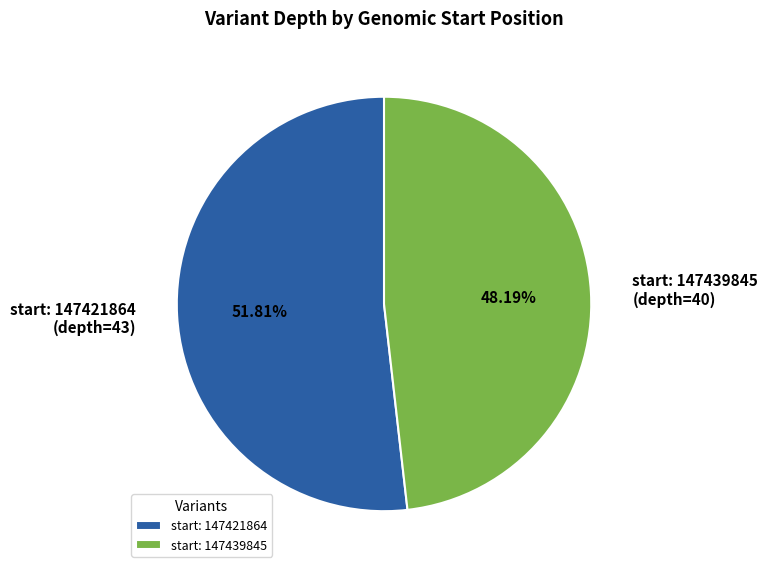

Which has a higher value, start: 147421864 or start: 147439845?

start: 147421864